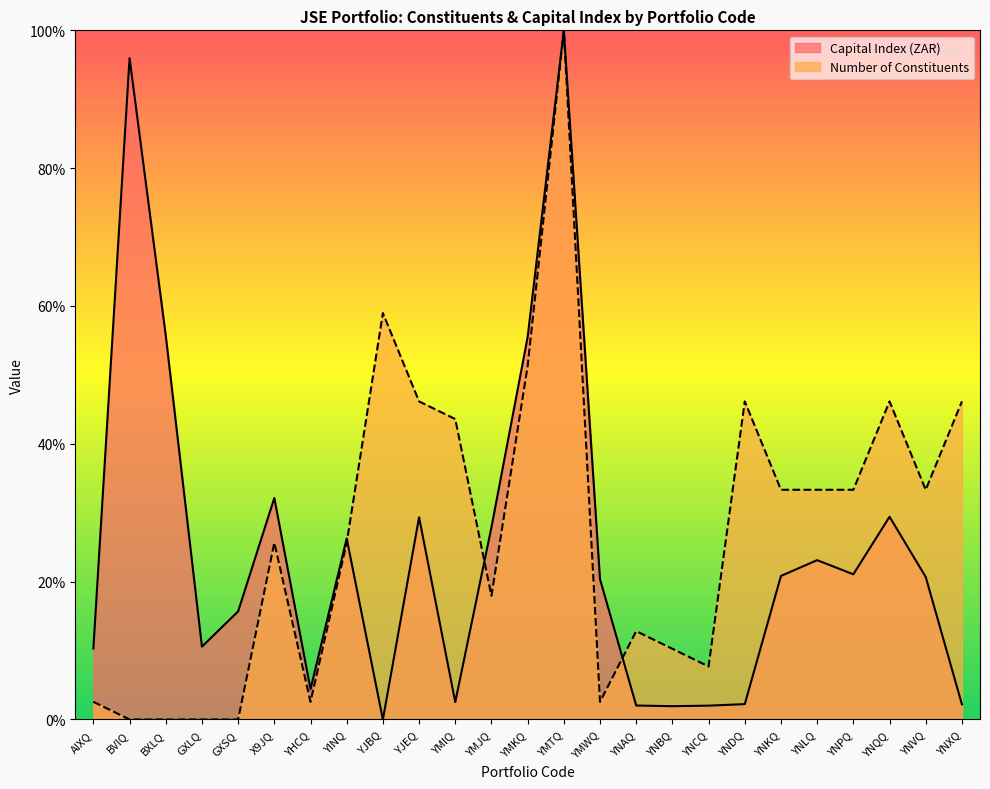

What is the difference between the Number of Constituents values at YNBQ and YNVQ?

23.1